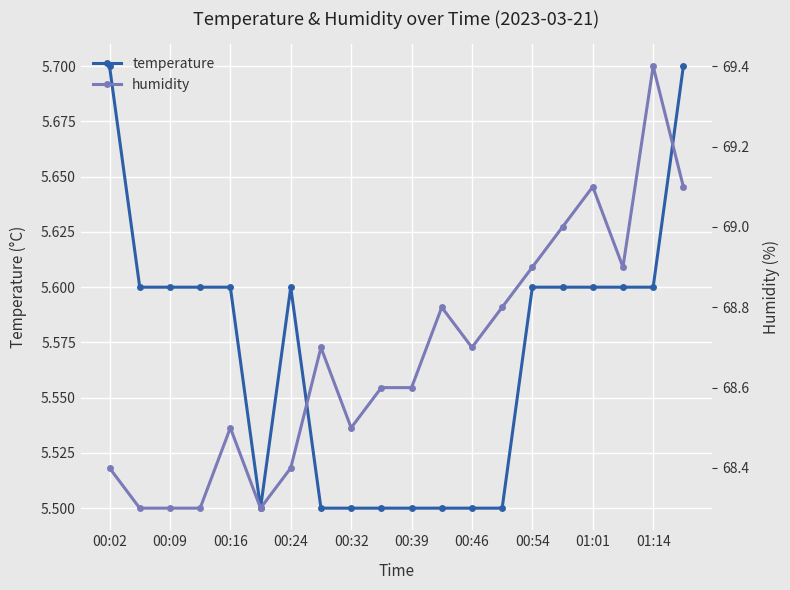

In temperature, how many points are lower than both neighbors (excluding endpoints)?

1